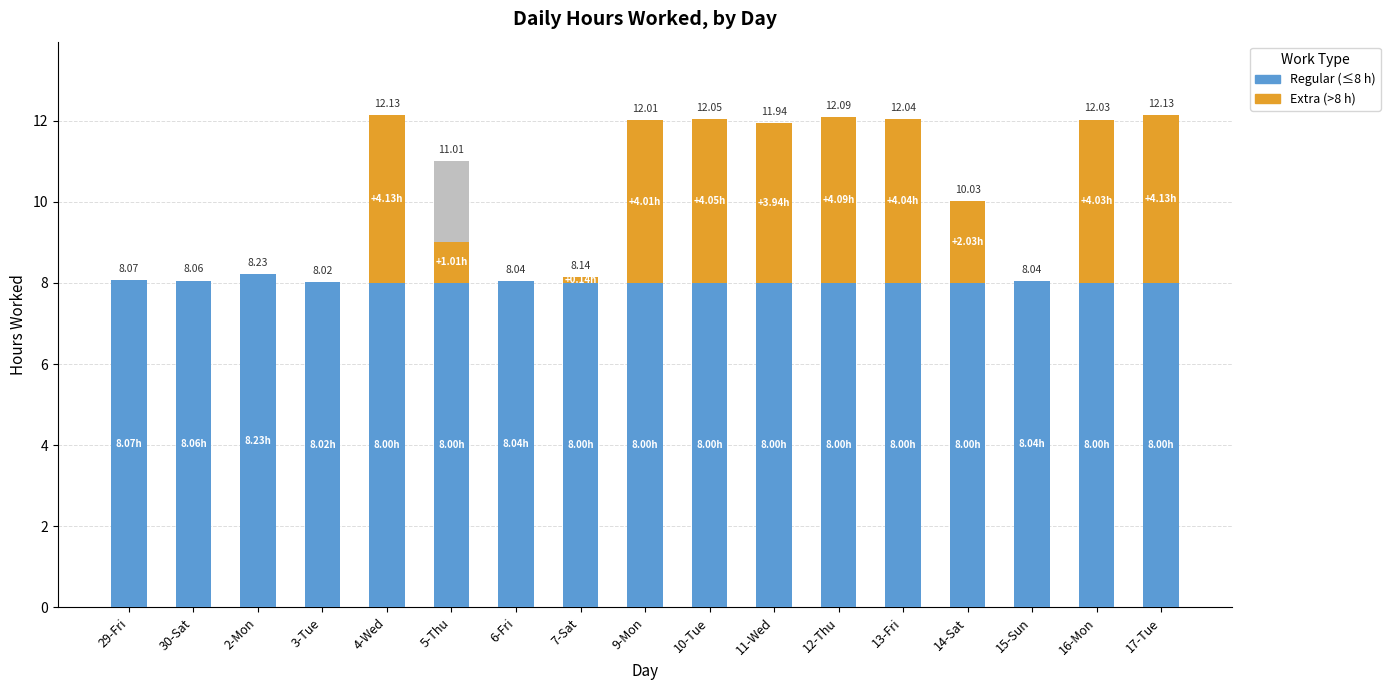

What is the minimum value for Regular (≤8 h)?

8.0